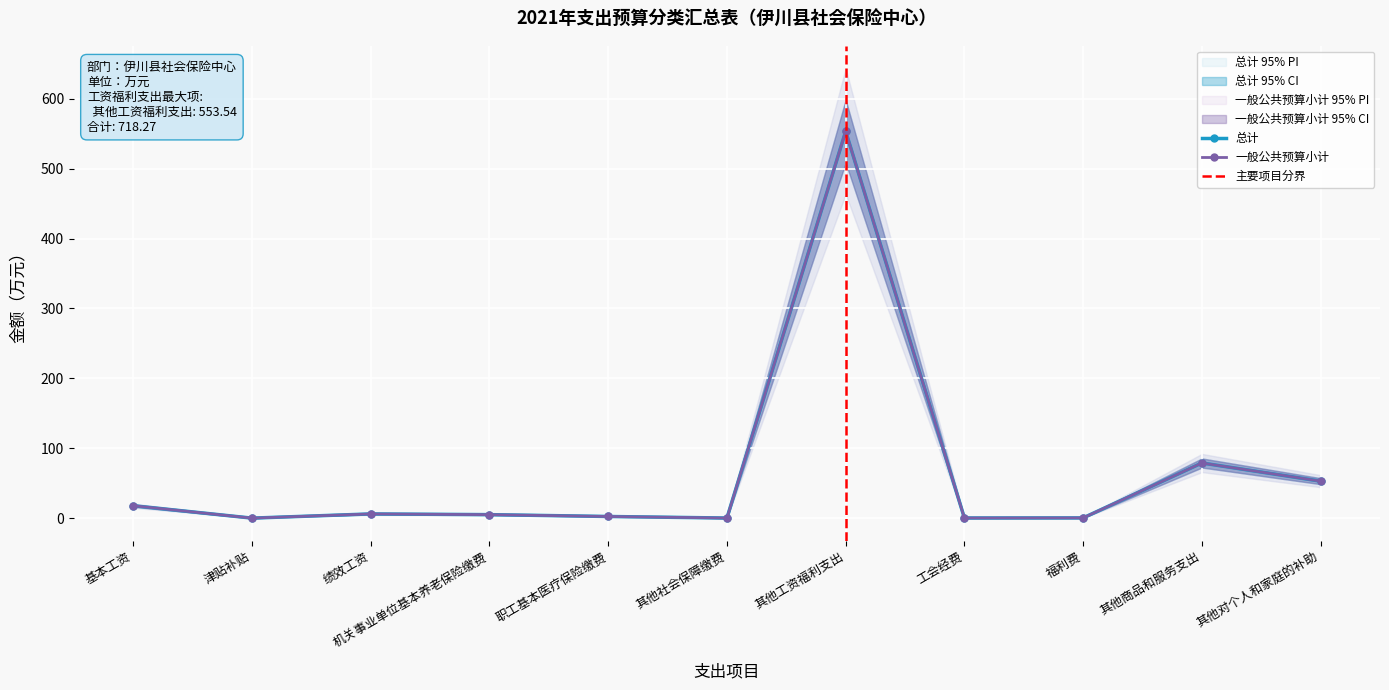

Which series changed the most between 其他工资福利支出 and 其他对个人和家庭的补助?

总计